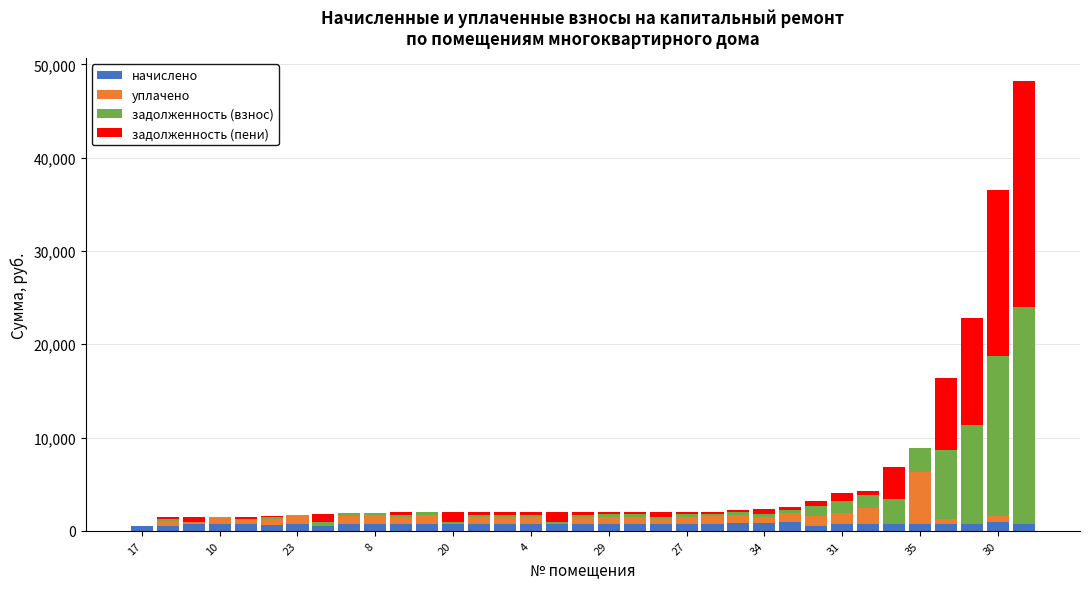

Does the chart contain stacked bars?

Yes